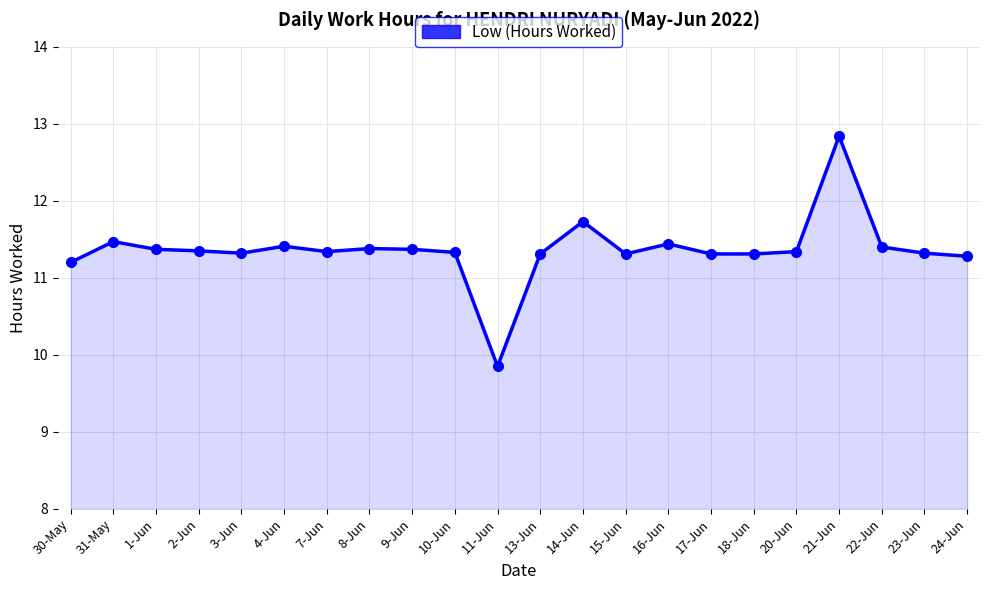

What is the average value?

11.4